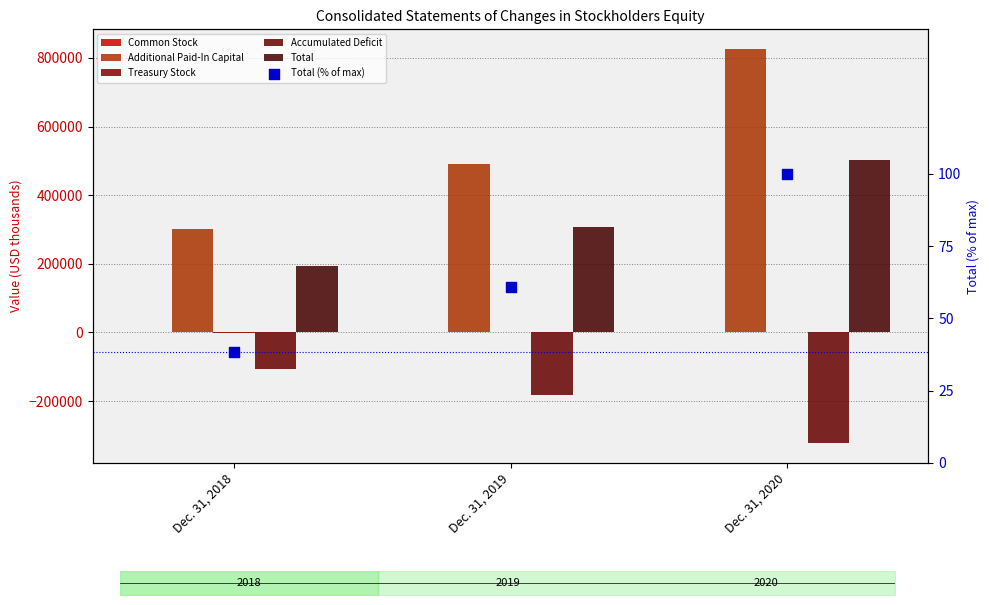

Which series reaches the minimum Y coordinate?

Accumulated Deficit